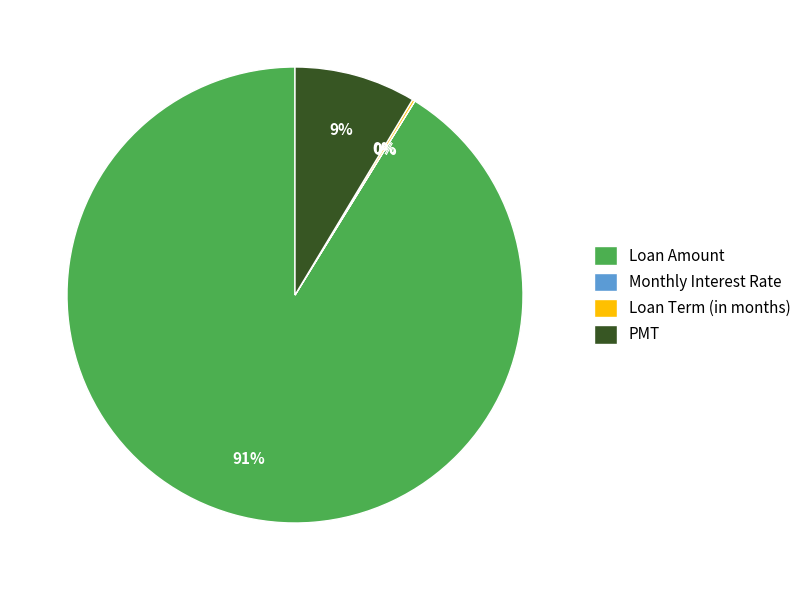

What is the largest slice in the pie chart?

Loan Amount